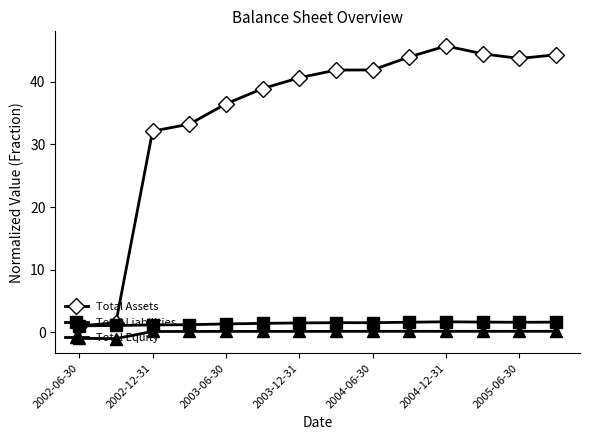

What is the average value of the Total Liabilities series?

1.4